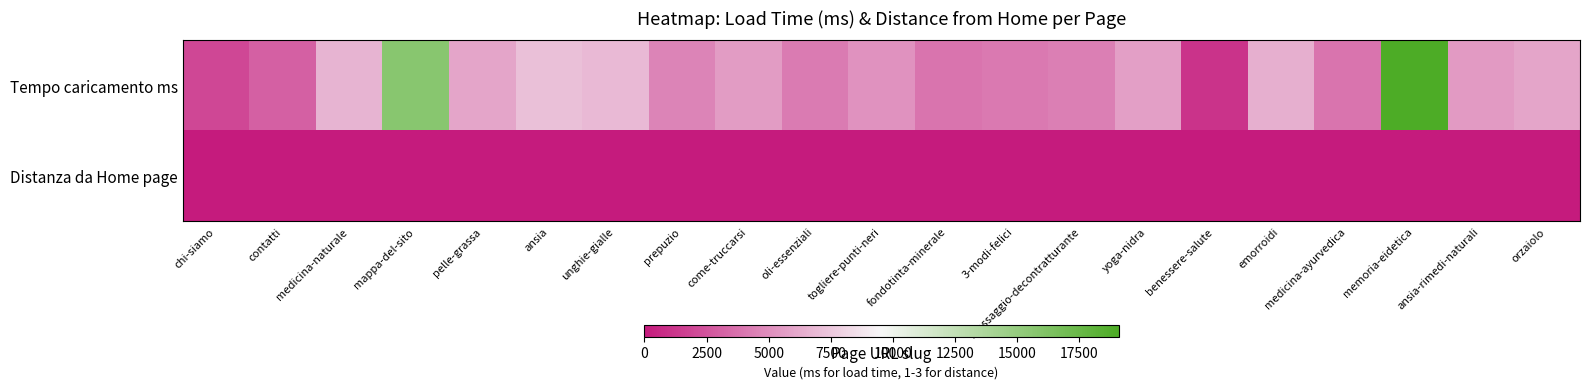

Which series has the largest range (max minus min)?

Tempo caricamento ms